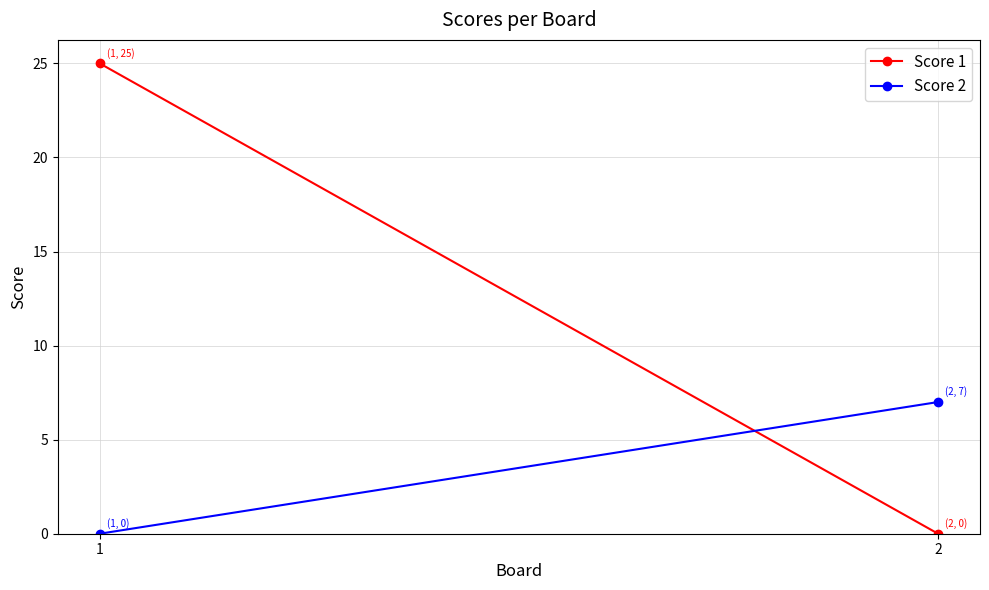

Rank the series by their average value, from highest to lowest.

Score 1, Score 2